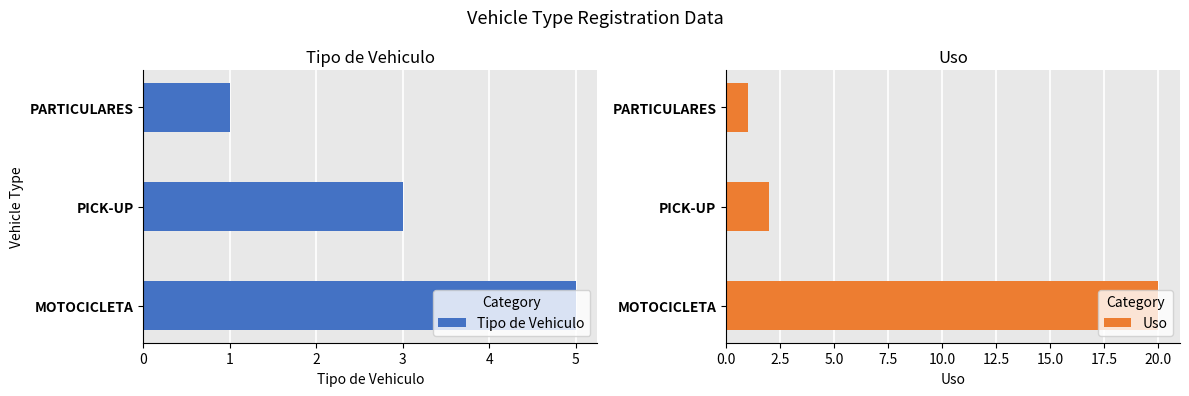

The value of Tipo de Vehiculo at PARTICULARES is 0. True or false?

False